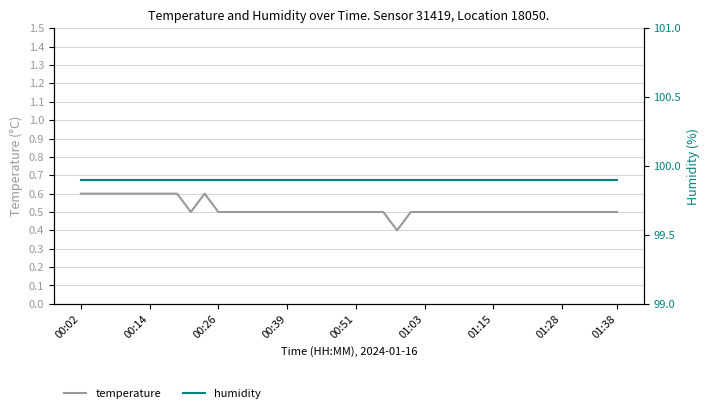

What is the lowest value of the humidity series?

99.9